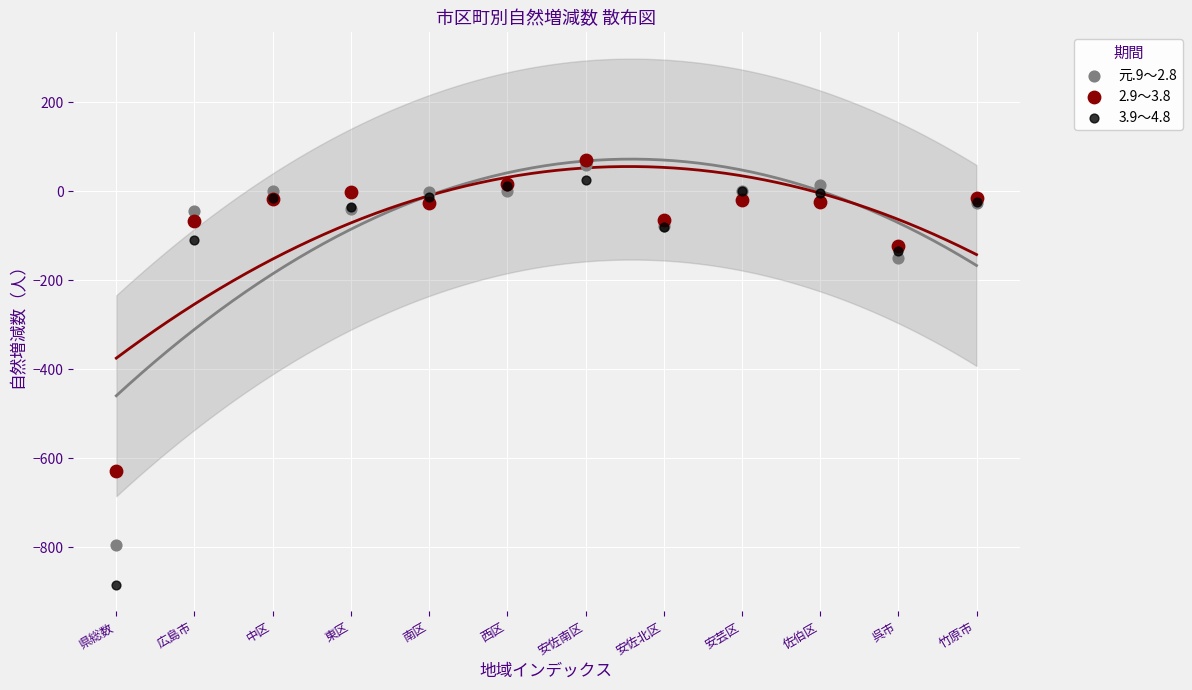

Which series reaches the minimum Y coordinate?

3.9～4.8